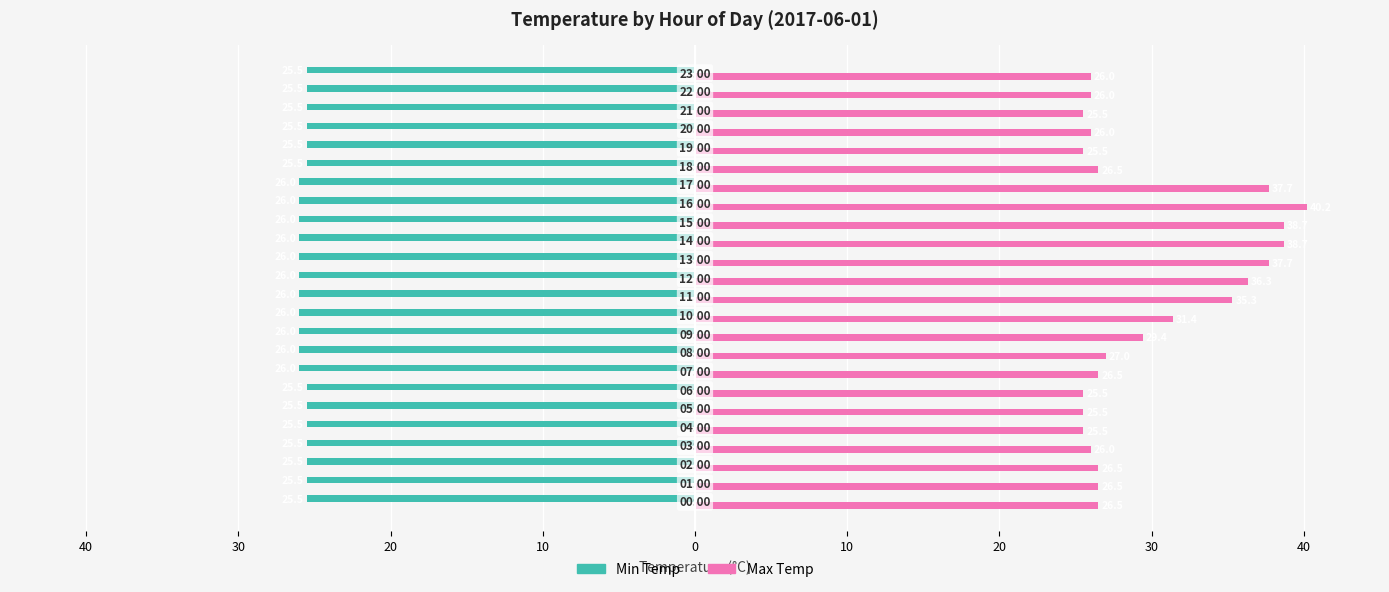

Reading right to left, what are all the values shown in this chart?

Min Temp: -25.5	-25.5	-25.5	-25.5	-25.5	-25.5	-26.0	-26.0	-26.0	-26.0	-26.0	-26.0	-26.0	-26.0	-26.0	-26.0	-26.0	-25.5	-25.5	-25.5	-25.5	-25.5	-25.5	-25.5
Max Temp: 26.0	26.0	25.5	26.0	25.5	26.5	37.7	40.2	38.7	38.7	37.7	36.3	35.3	31.4	29.4	27.0	26.5	25.5	25.5	25.5	26.0	26.5	26.5	26.5